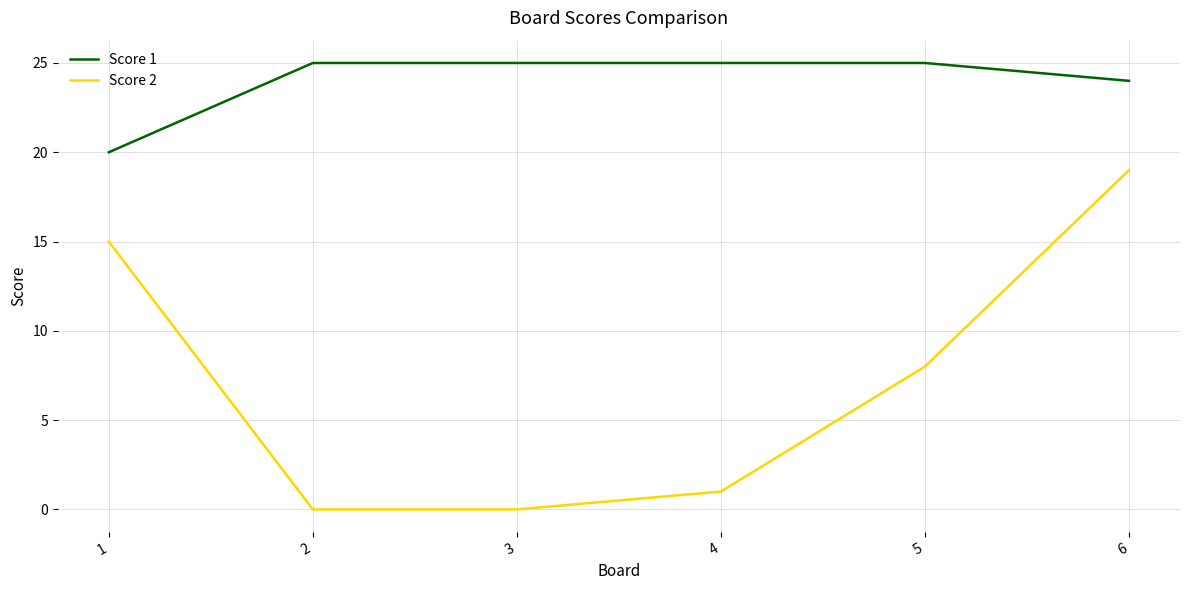

List the series in order of their peak value, highest first.

Score 1, Score 2